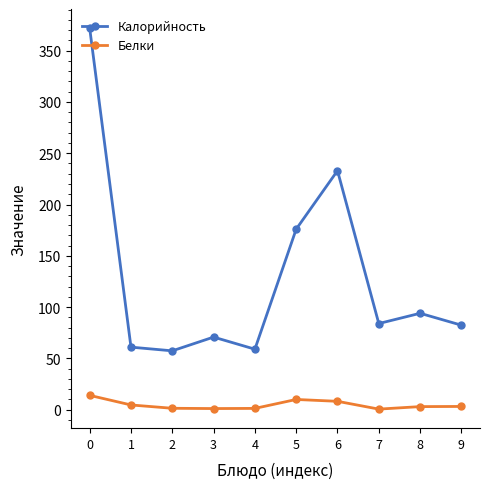

What is the average value of the Калорийность series?

129.0